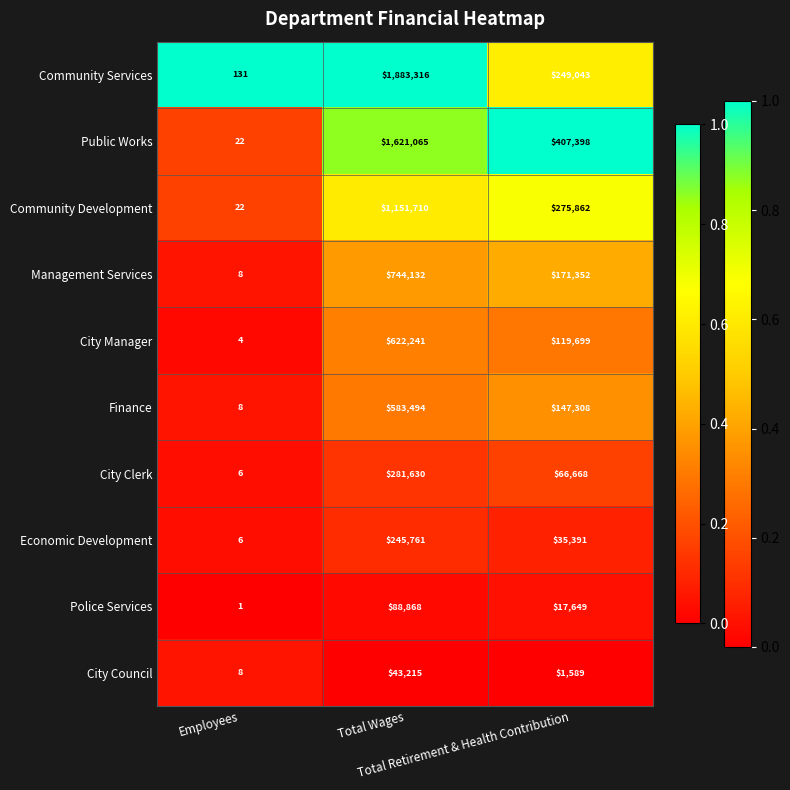

How many Community Services values are between 131 and 1883316?

3